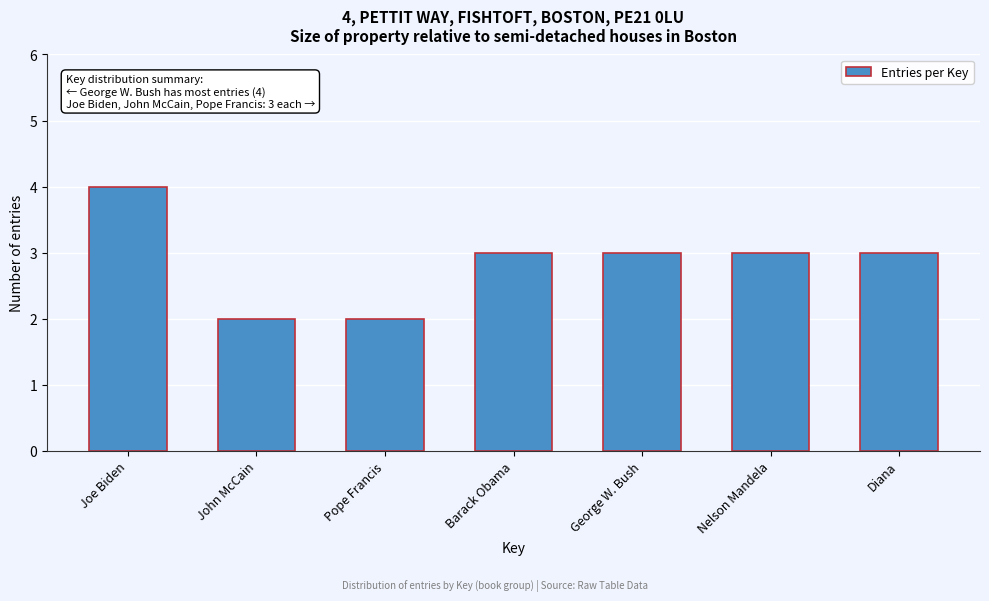

Reading left to right, list all the values displayed in this chart.

4	2	2	3	3	3	3